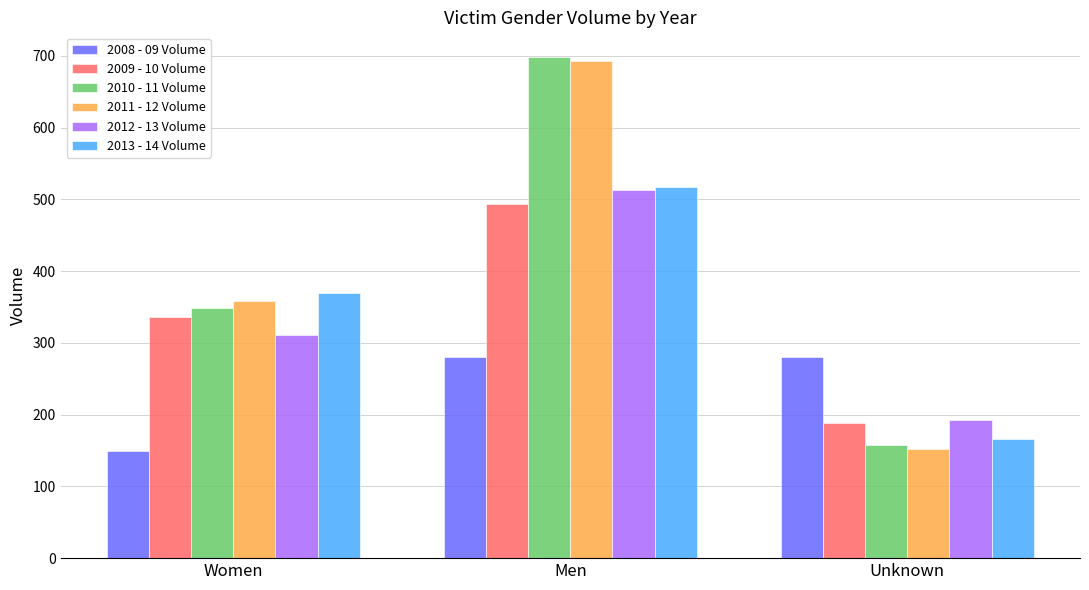

What is the sum of the 2011 - 12 Volume values at Men and Unknown?

845